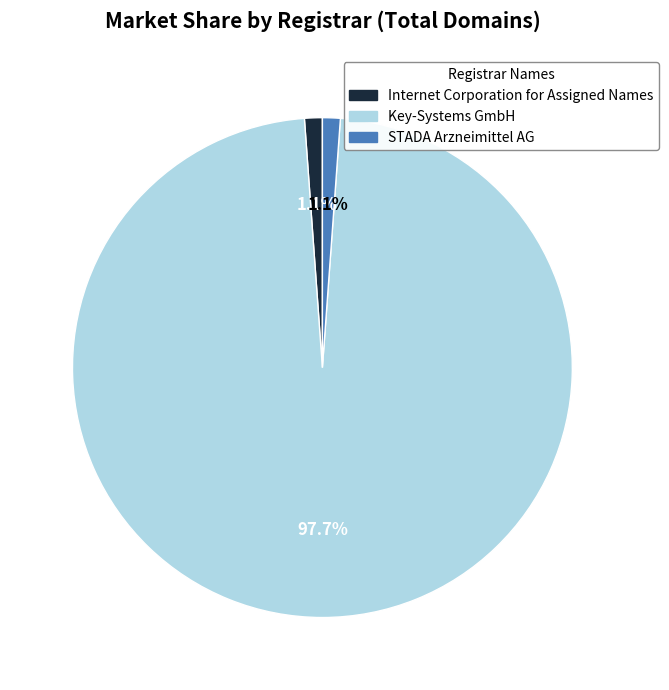

Which category has the biggest portion of the pie?

Key-Systems GmbH